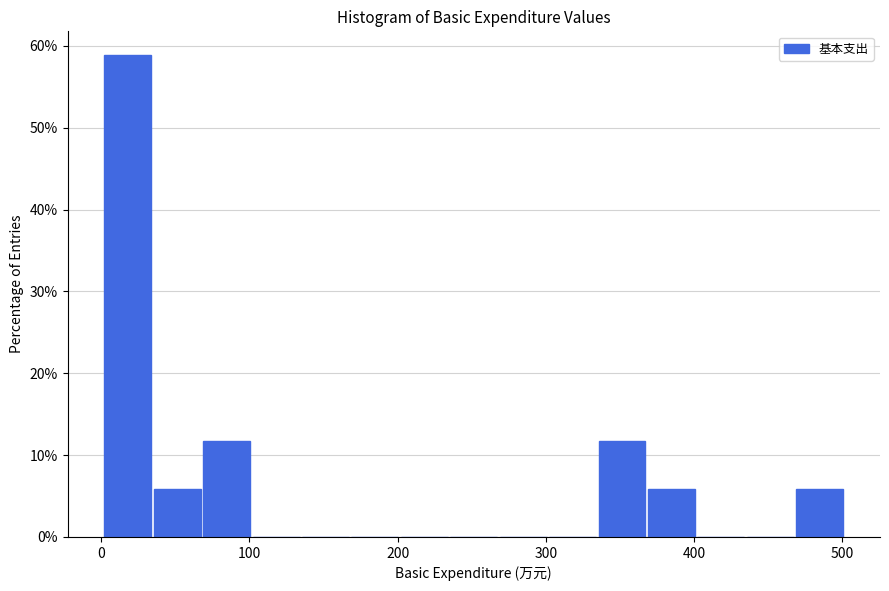

Read against the x-axis, roughly where is the centre of the tallest bar?

20